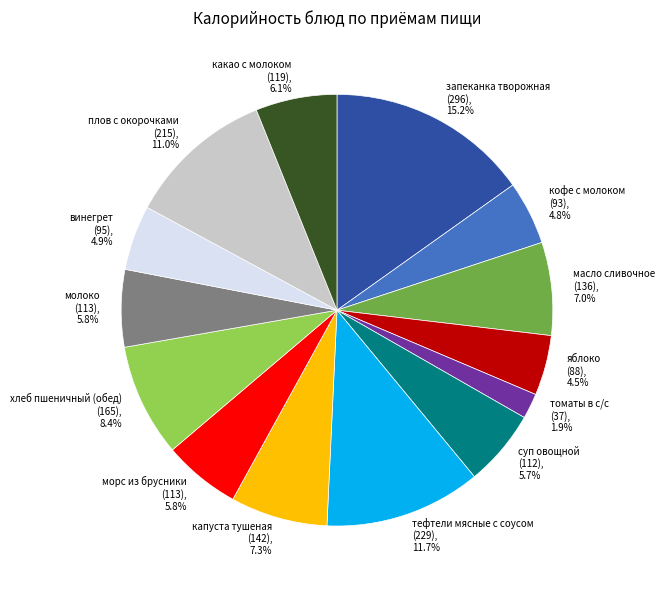

How many slices are in this pie chart?

14